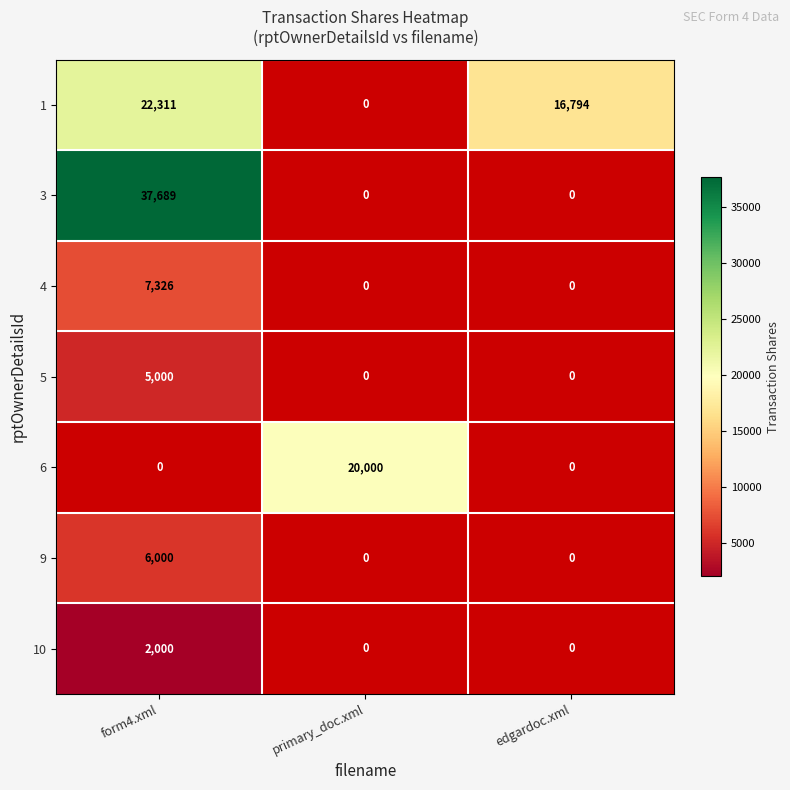

Which has a higher value, edgardoc.xml or form4.xml?

form4.xml